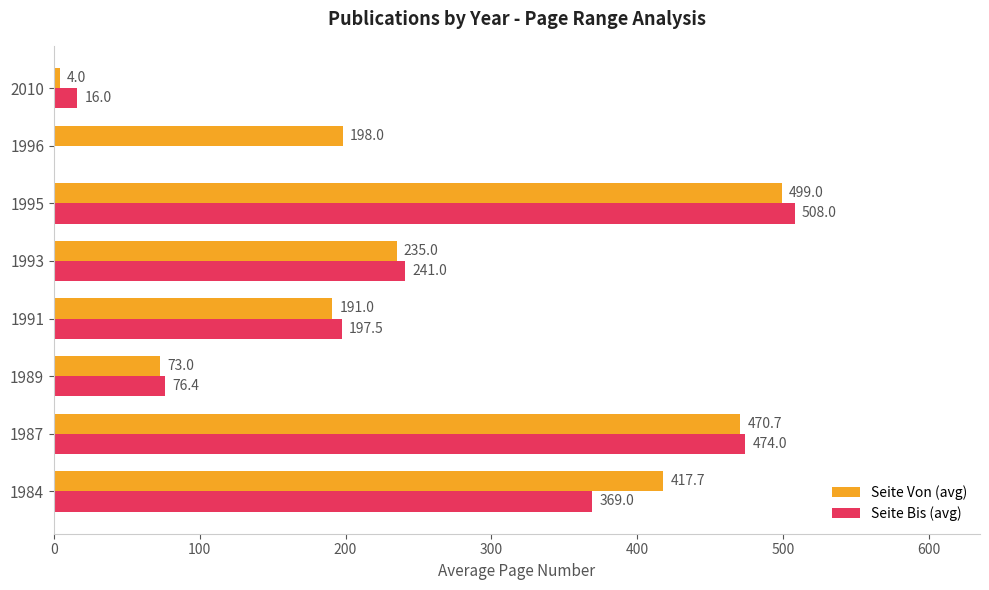

Between 1995 and 1996, which series saw the biggest shift?

Seite Bis (avg)